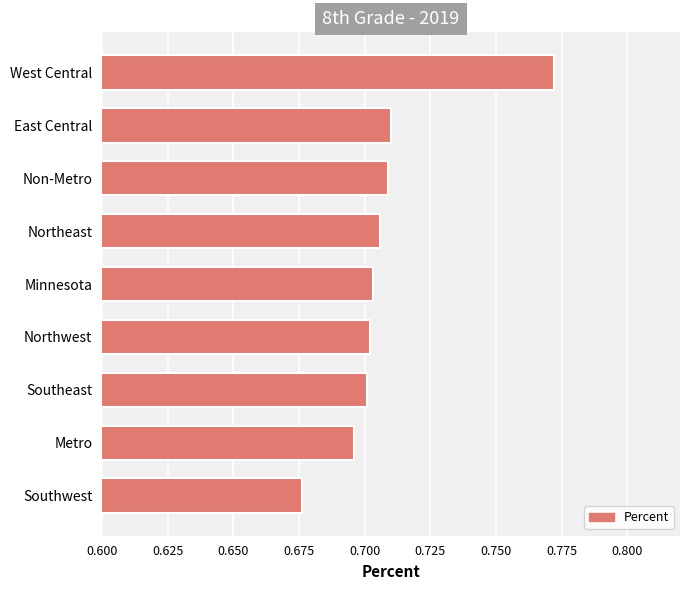

What is the sum of all values?

6.4